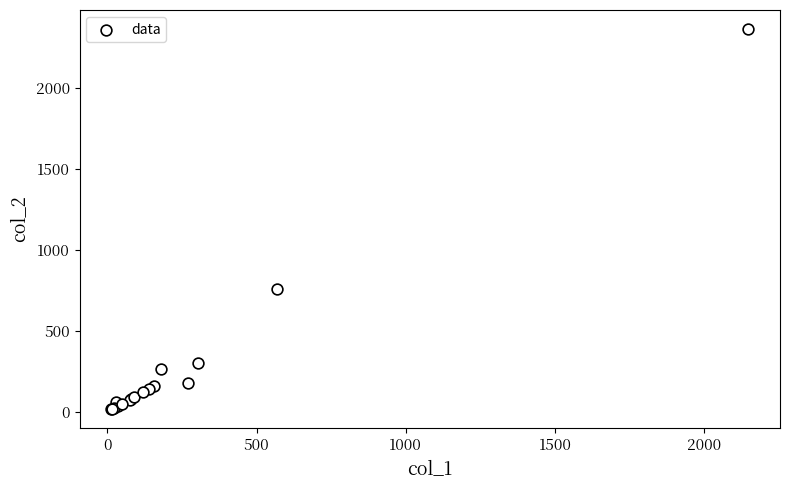

What Y value in the scatter plot is closest to 1191?

760.0